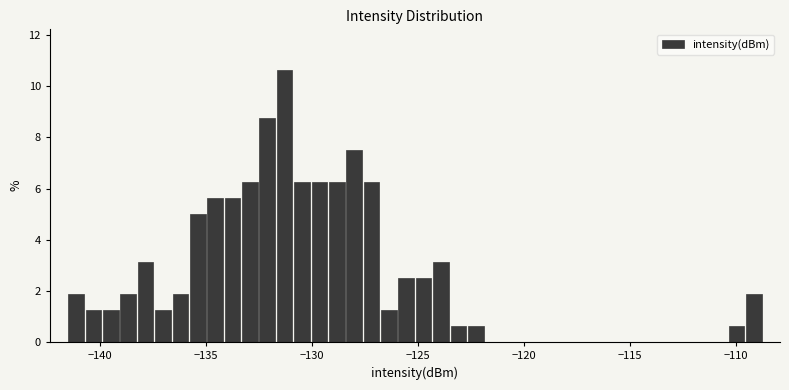

Read against the x-axis, roughly where is the centre of the tallest bar?

-131.5